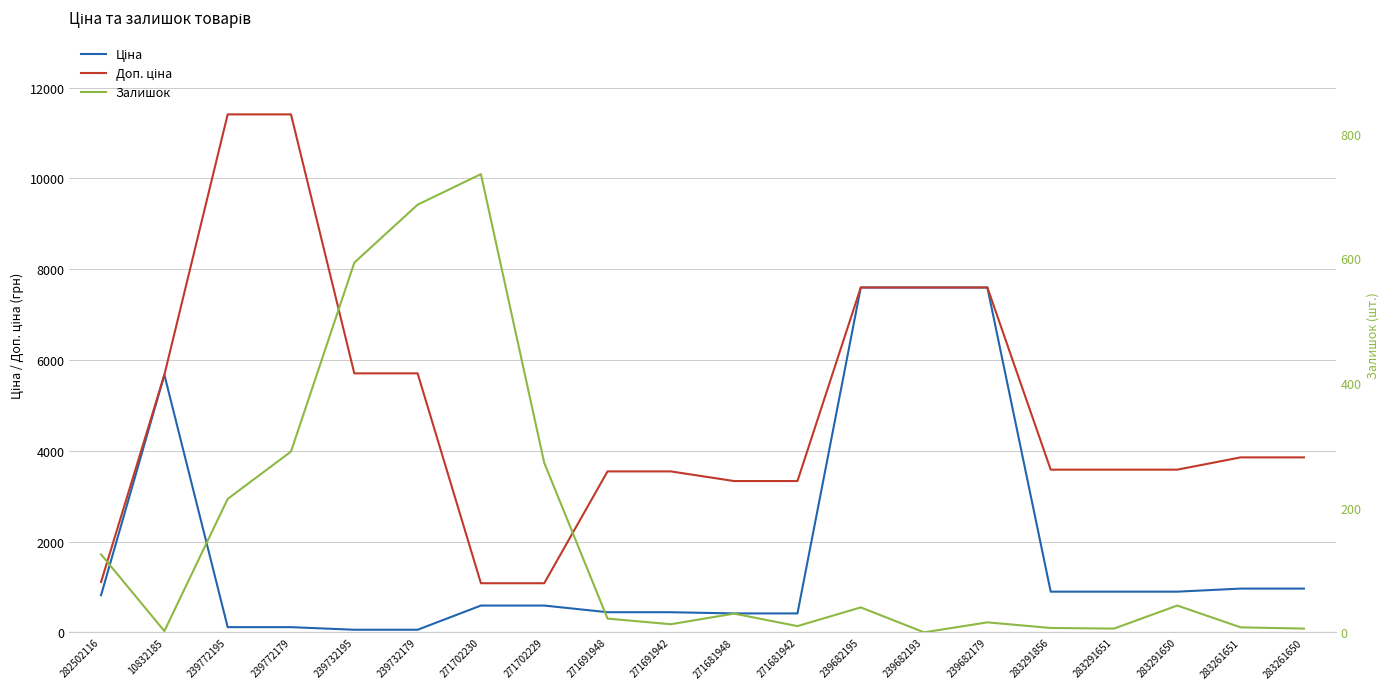

At which label does Ціна first exceed 818?

282502116